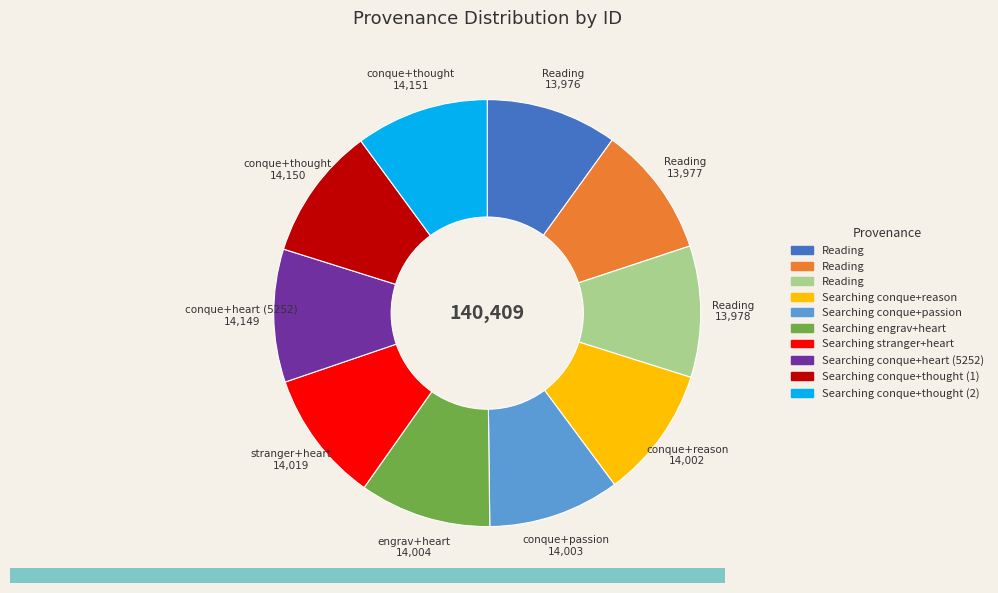

Is there any slice that represents more than half of the pie?

No